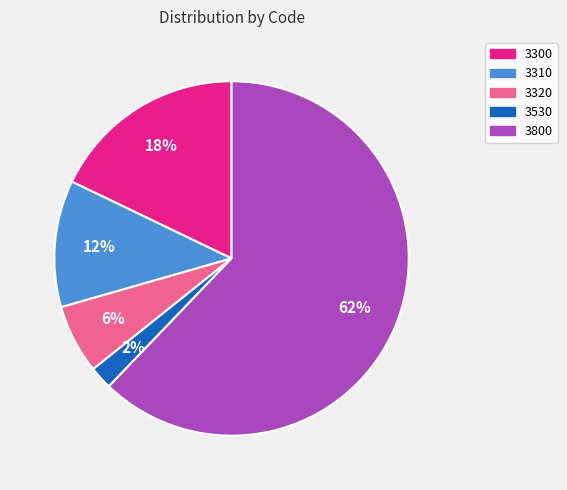

To the nearest percent, what is the difference between the largest and smallest slice percentages?

60%